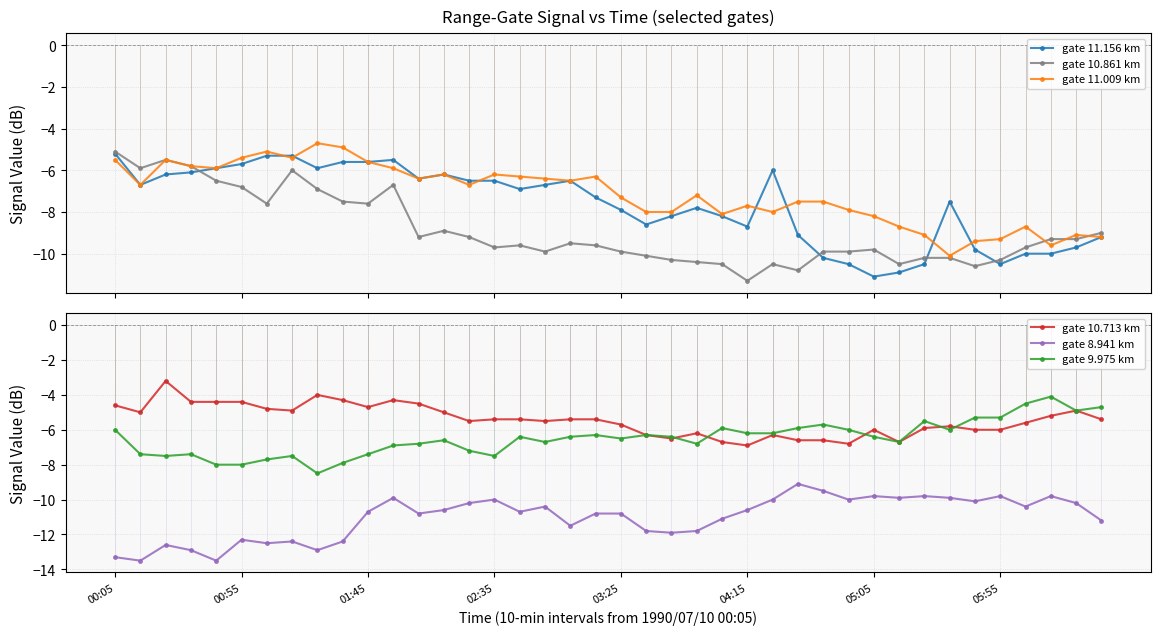

Is it true that gate 10.713 km equals -7.1 at 00:55?

False